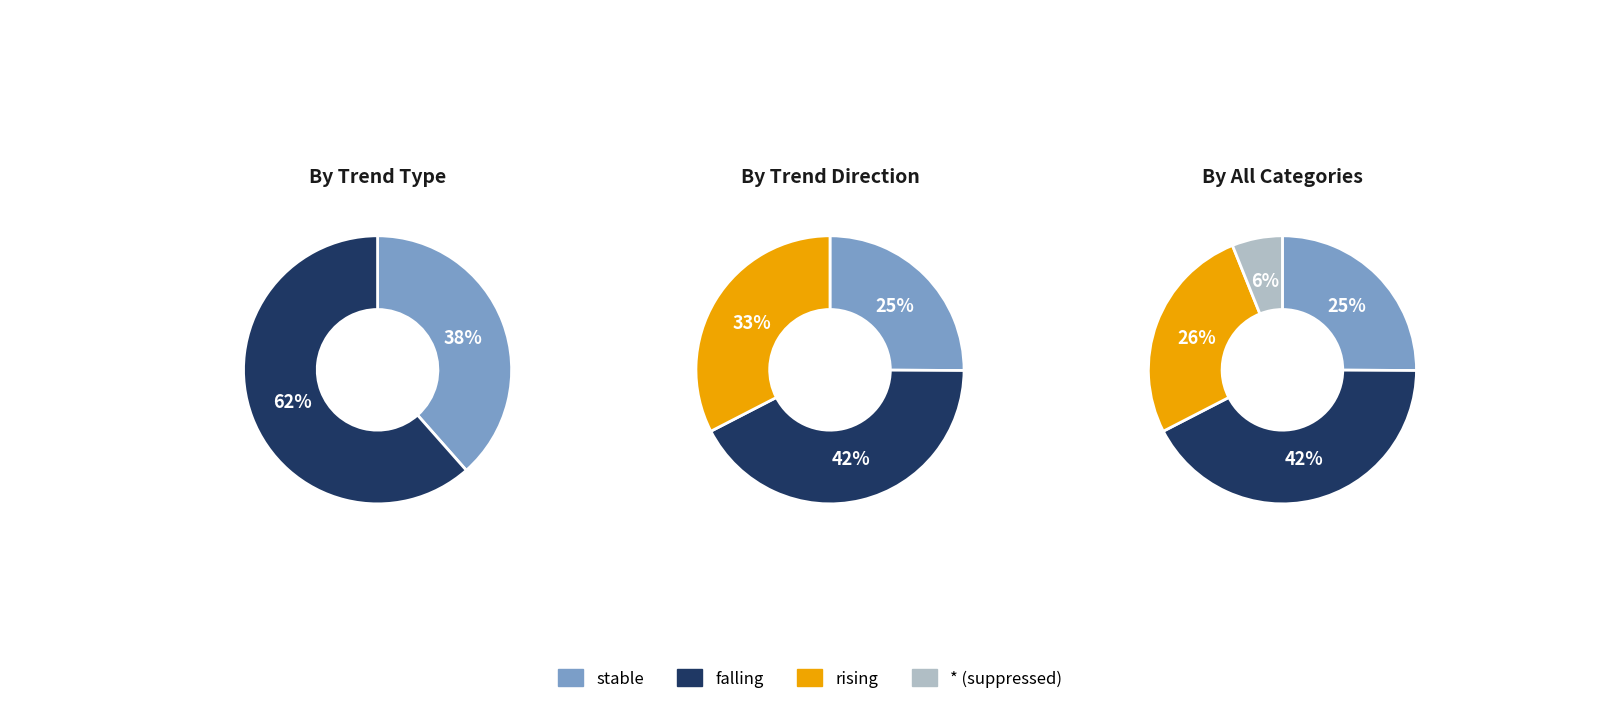

Is it true that falling is 21% of the pie?

False